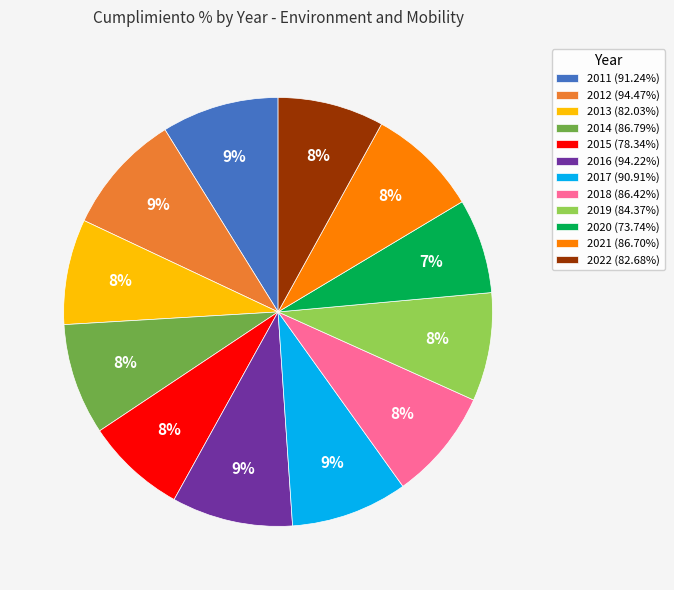

Is the sum of 2018 (86.42%) and 2012 (94.47%) greater than half?

No